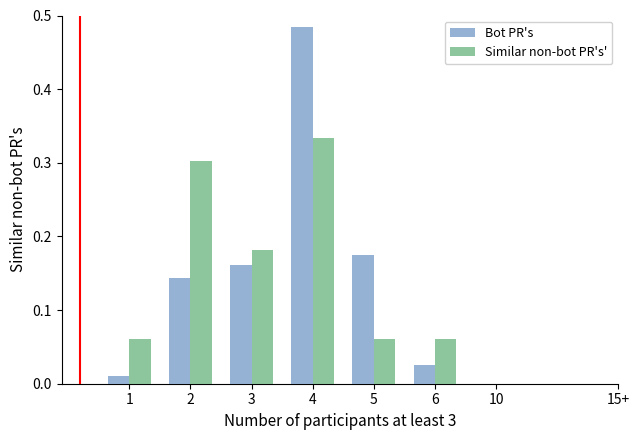

At 6, list the series in order from smallest to largest.

Bot PR's, Similar non-bot PR's'